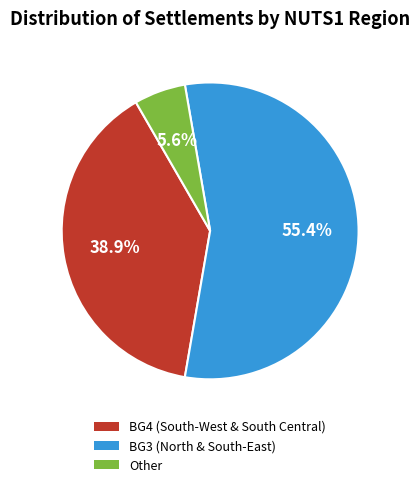

Count the number of slices in the pie.

3